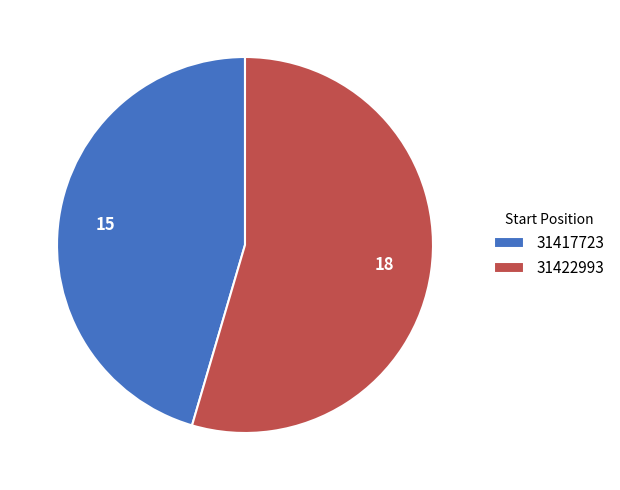

What is the largest slice in the pie chart?

31422993